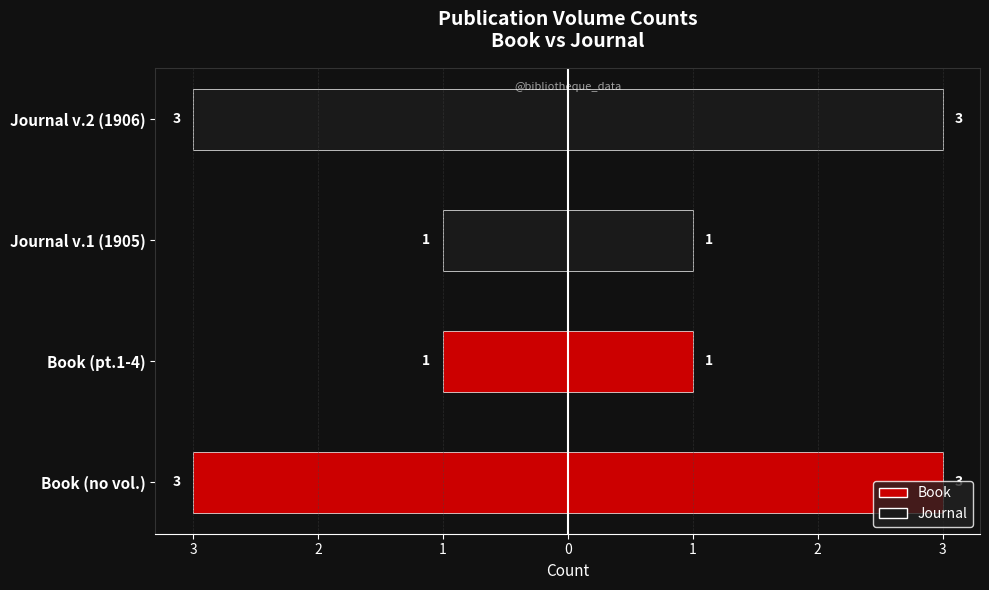

How many bars are there in each group?

2